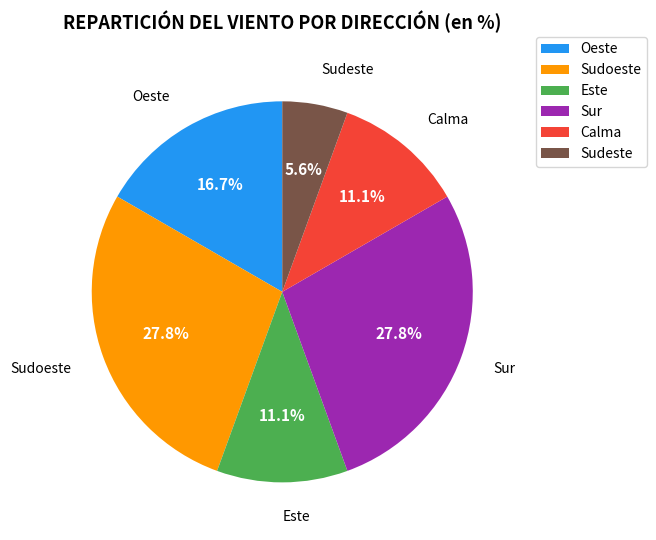

What percentage is NOT represented by Oeste?

83.3%